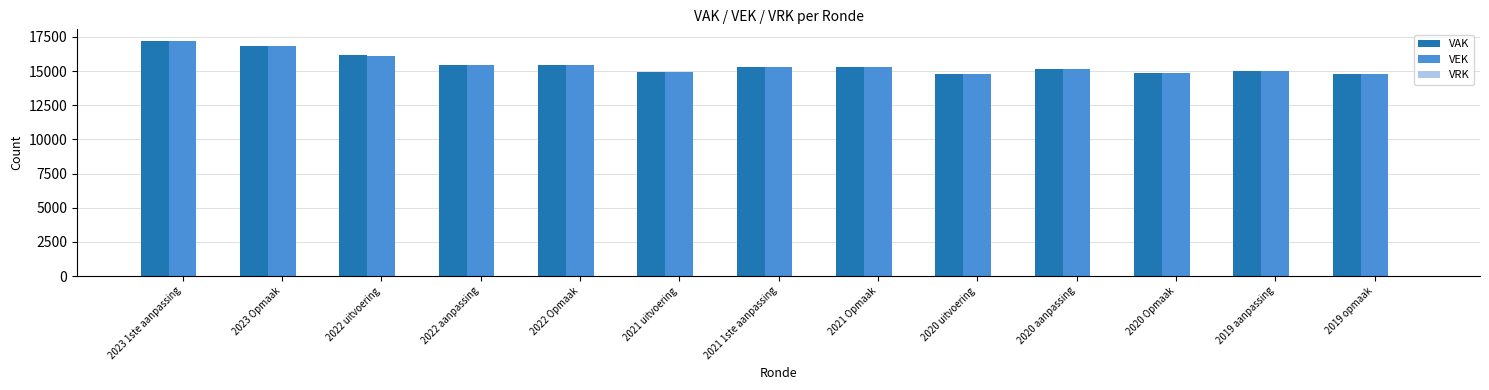

Is the value of VEK at 2021 uitvoering greater than the value of VAK at 2022 Opmaak?

No